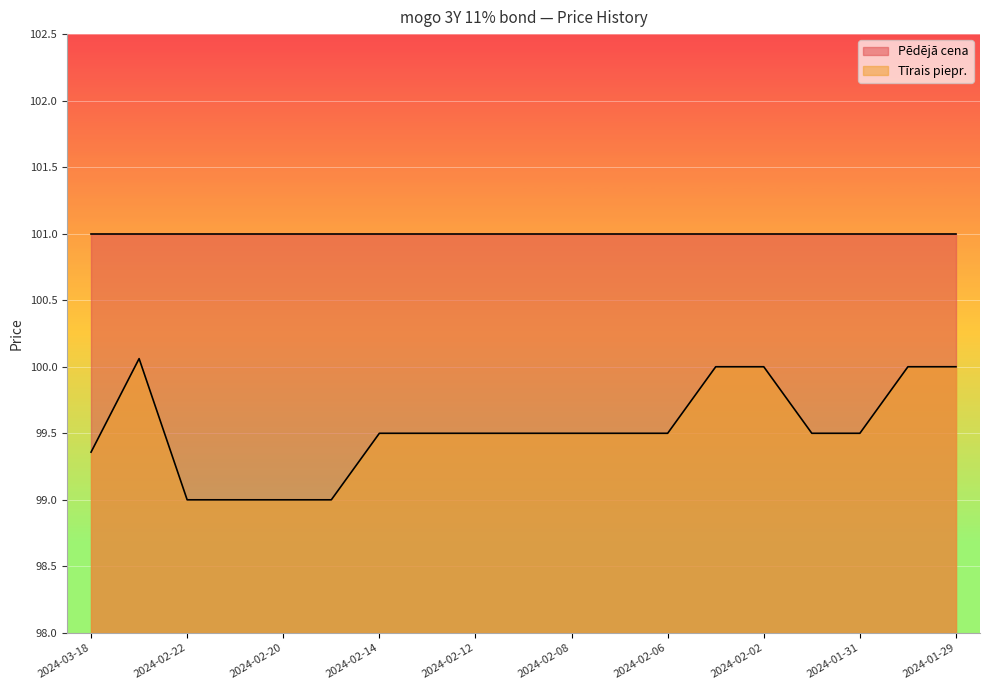

Reading left to right, list all the values displayed in this chart.

2024-03-18=99.4	2024-02-23=100.1	2024-02-22=99.0	2024-02-21=99.0	2024-02-20=99.0	2024-02-19=99.0	2024-02-14=99.5	2024-02-13=99.5	2024-02-12=99.5	2024-02-09=99.5	2024-02-08=99.5	2024-02-07=99.5	2024-02-06=99.5	2024-02-05=100.0	2024-02-02=100.0	2024-02-01=99.5	2024-01-31=99.5	2024-01-30=100.0	2024-01-29=100.0